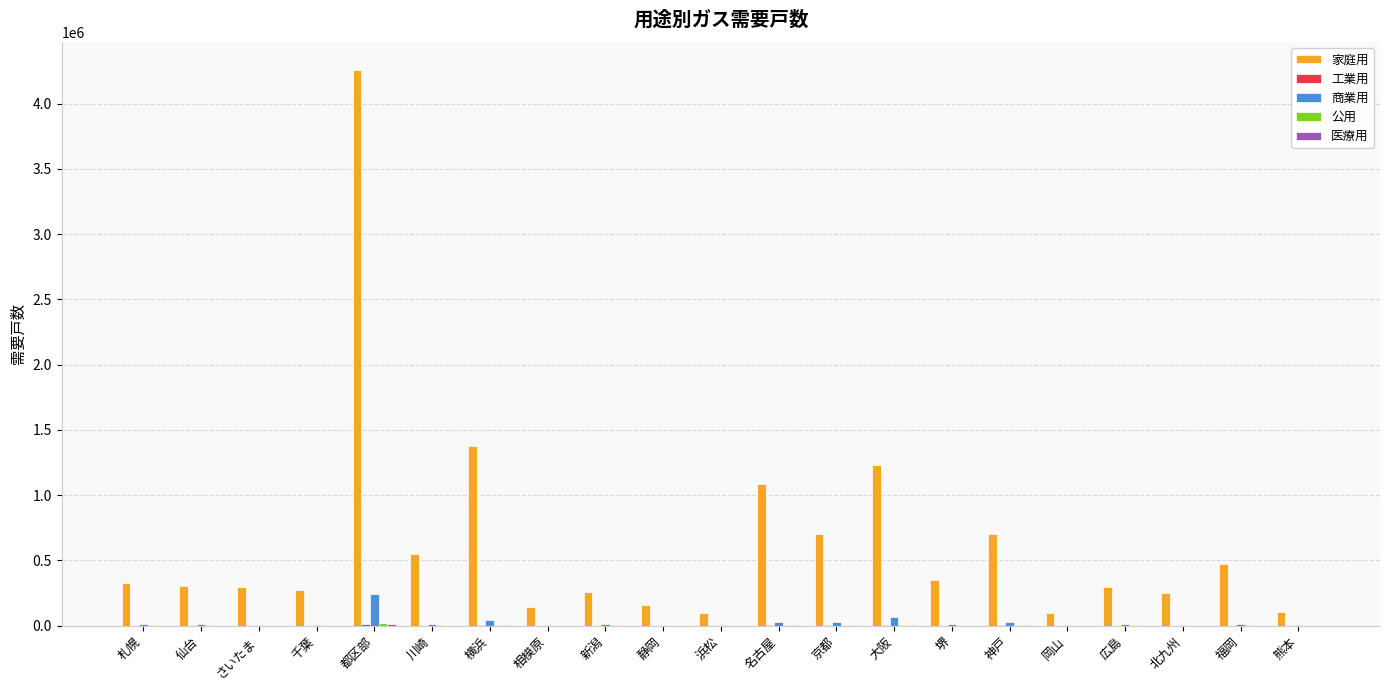

Between 札幌 and 京都, which series saw the biggest shift?

家庭用